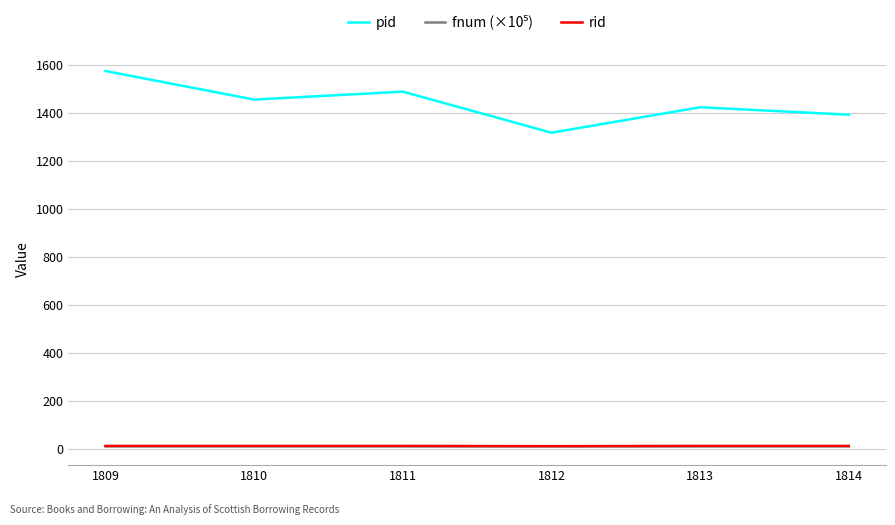

True or false: pid and rid cross at least once.

False